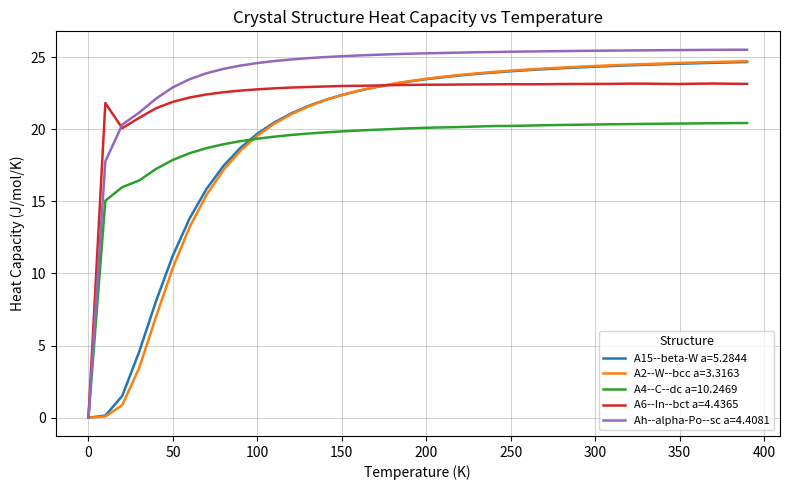

Which series has the largest range (max minus min)?

Ah--alpha-Po--sc a=4.4081